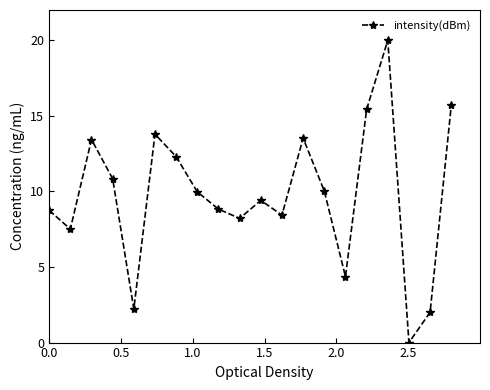

What is the difference between the maximum and minimum values?

20.0